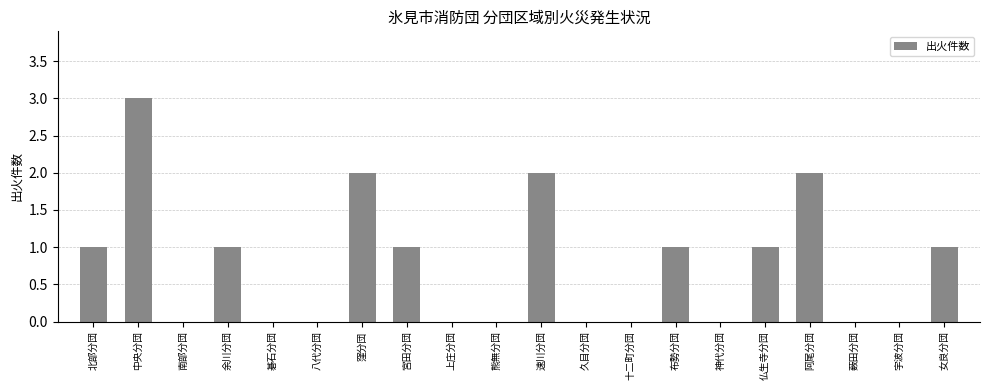

How many data points does each series have?

20